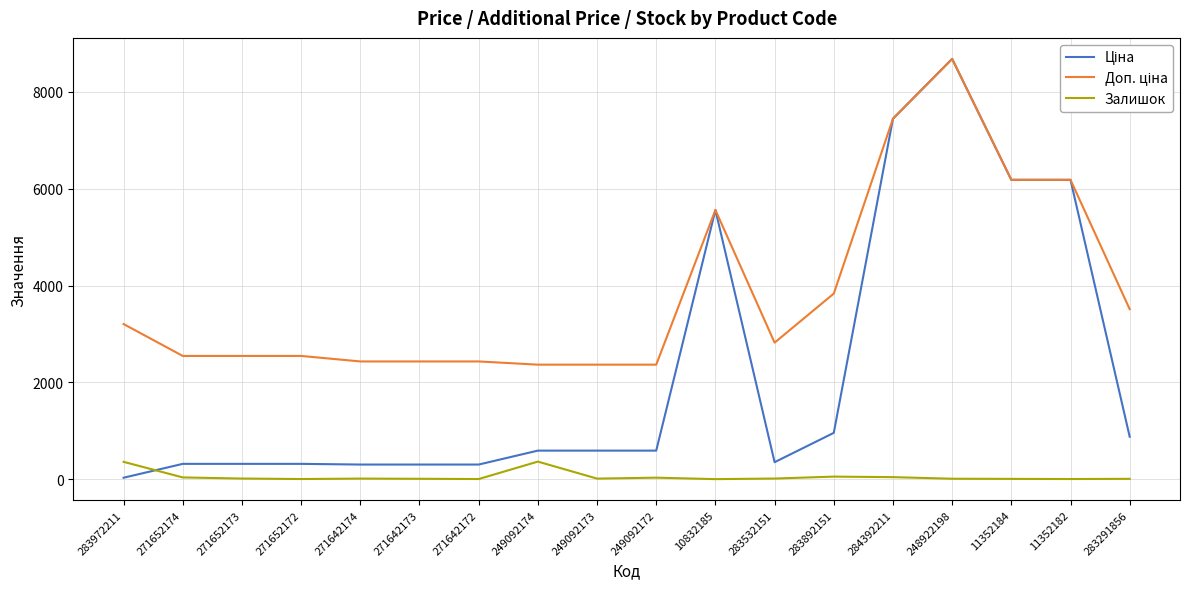

What is the highest value of the Залишок series?

365.0